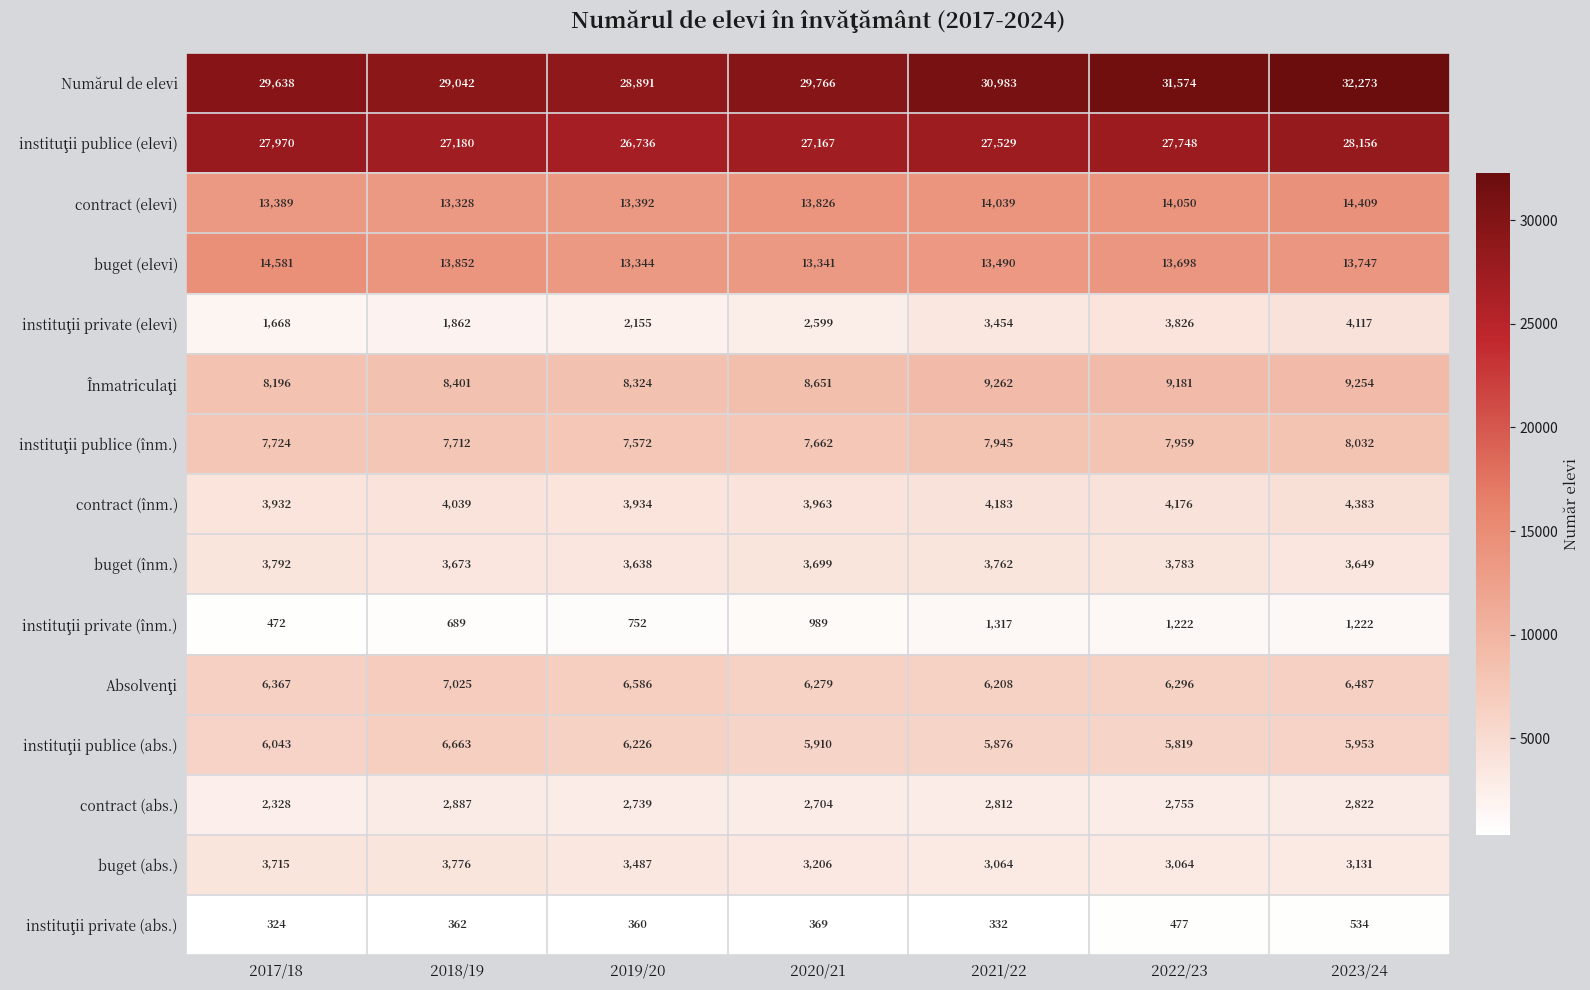

What is the total value across all series at 2021/22?

134256